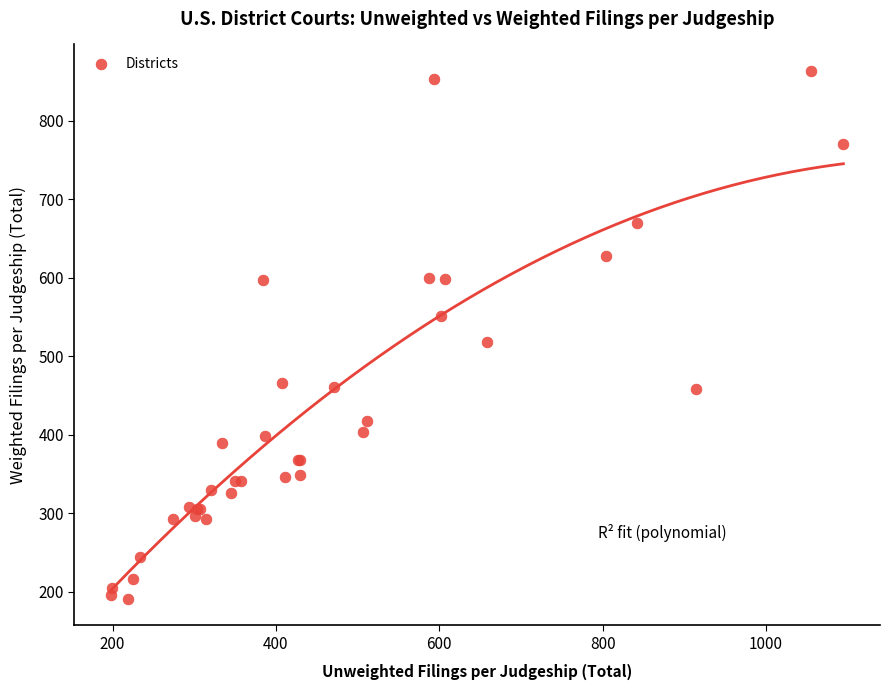

What Y value in the scatter plot is closest to 527?

518.5